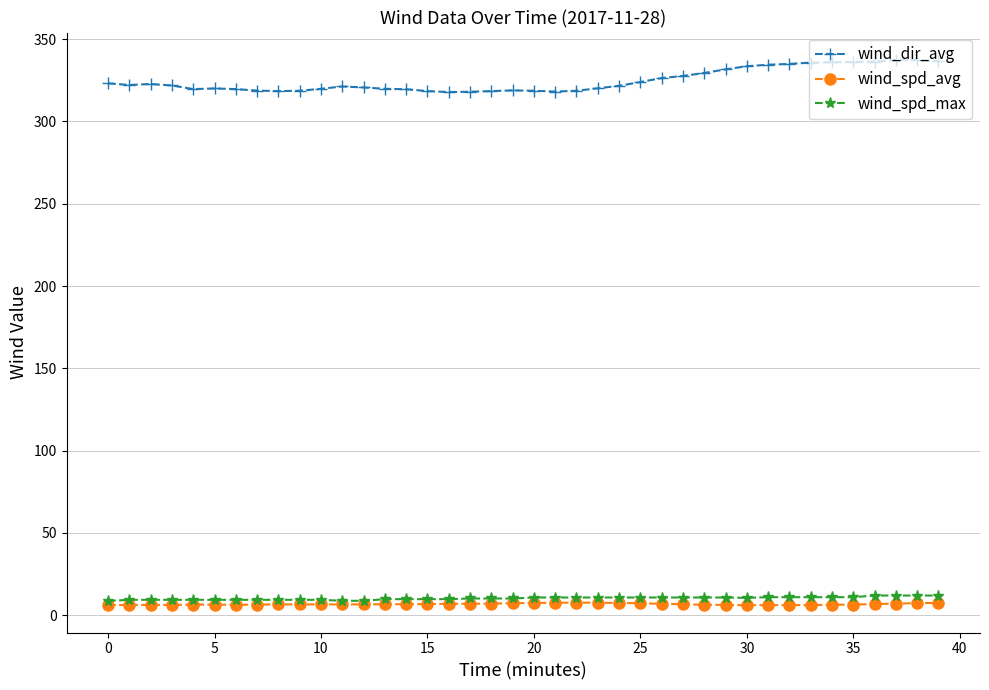

How many lines are shown in the chart?

3